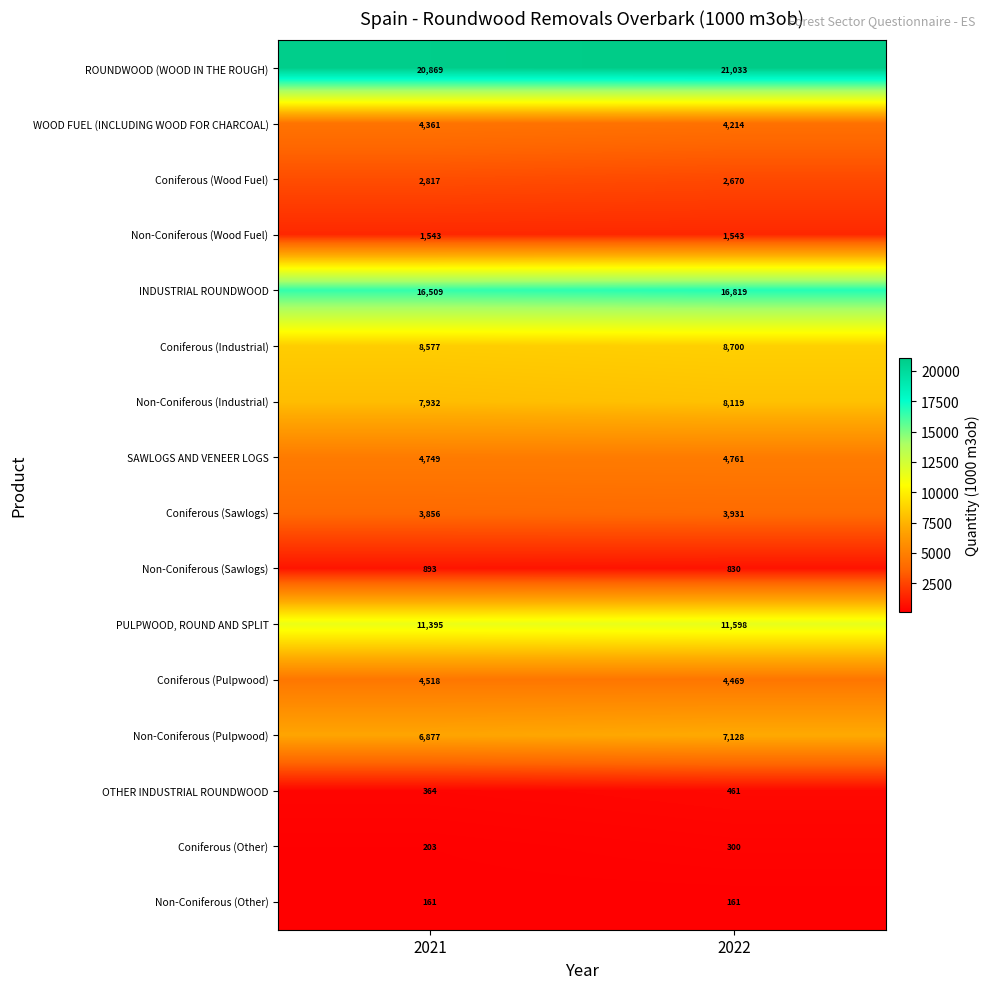

What is the sum of the Non-Coniferous (Pulpwood) values at 2022 and 2021?

14005